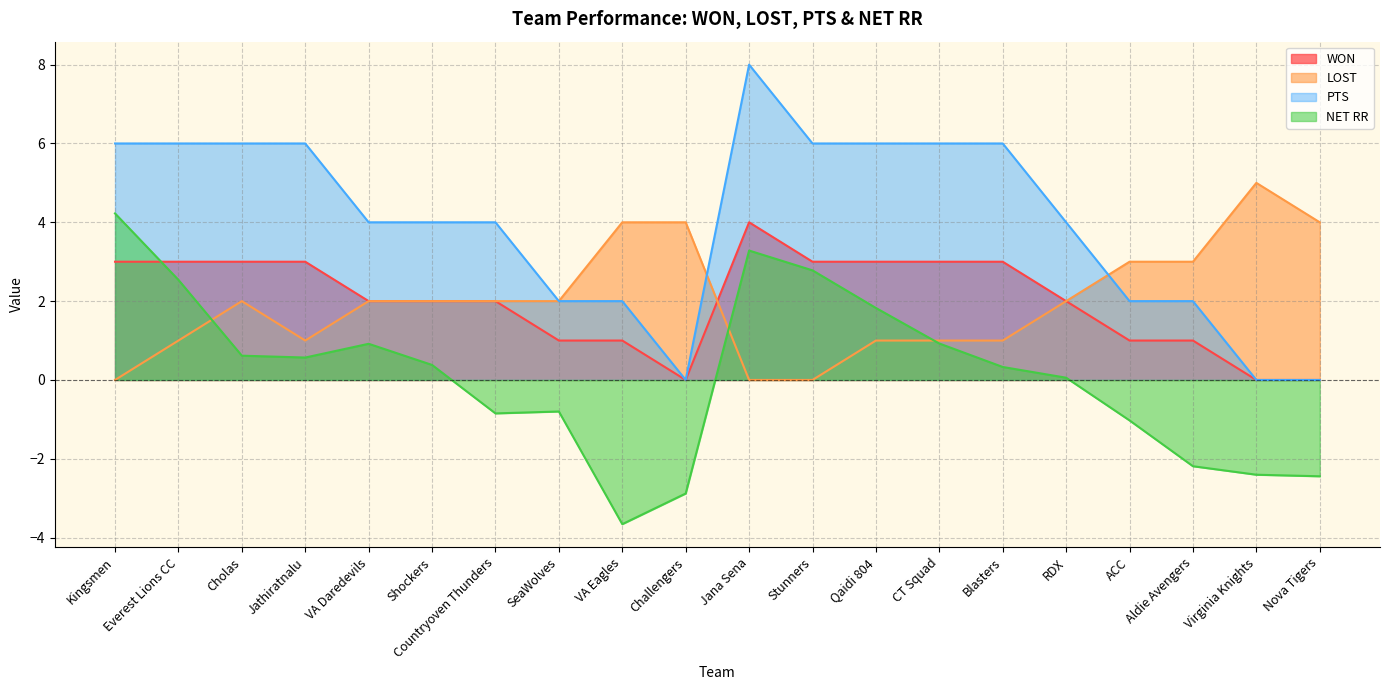

What is the total value across all series at VA Daredevils?

8.9